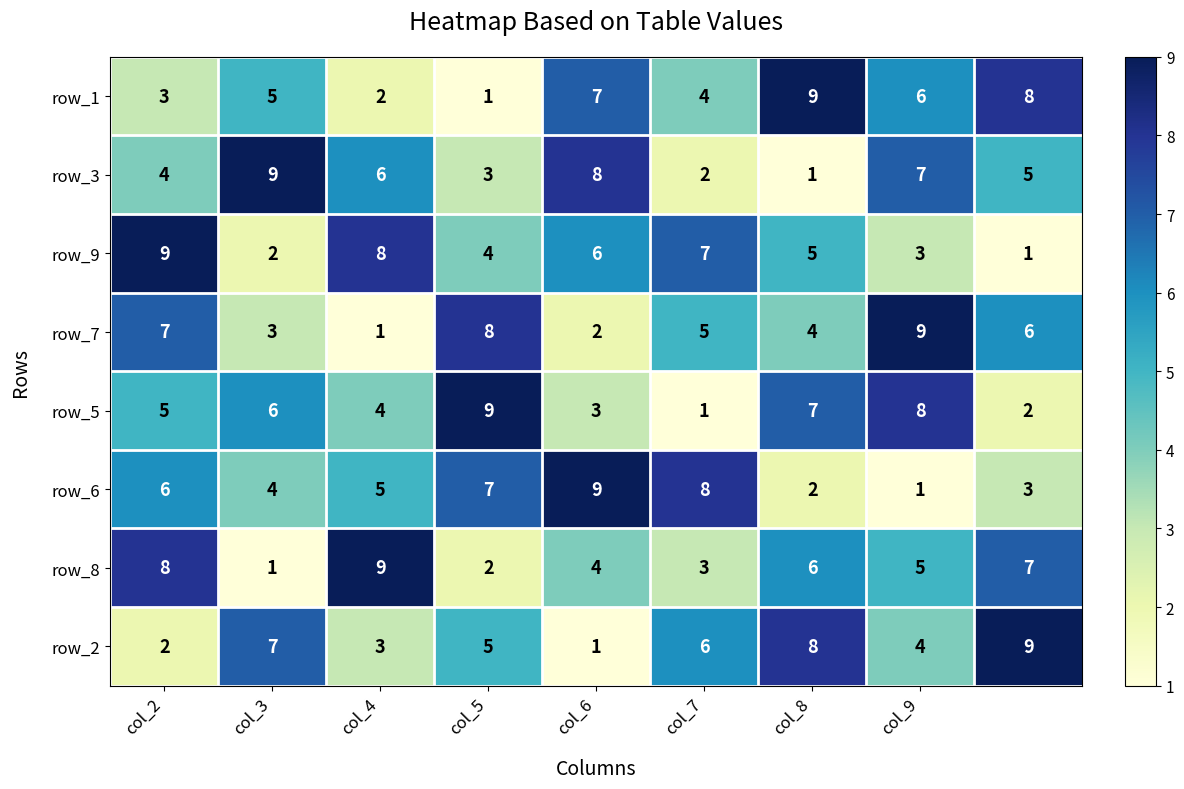

Count the row_2 values in the range 3 to 7.

5